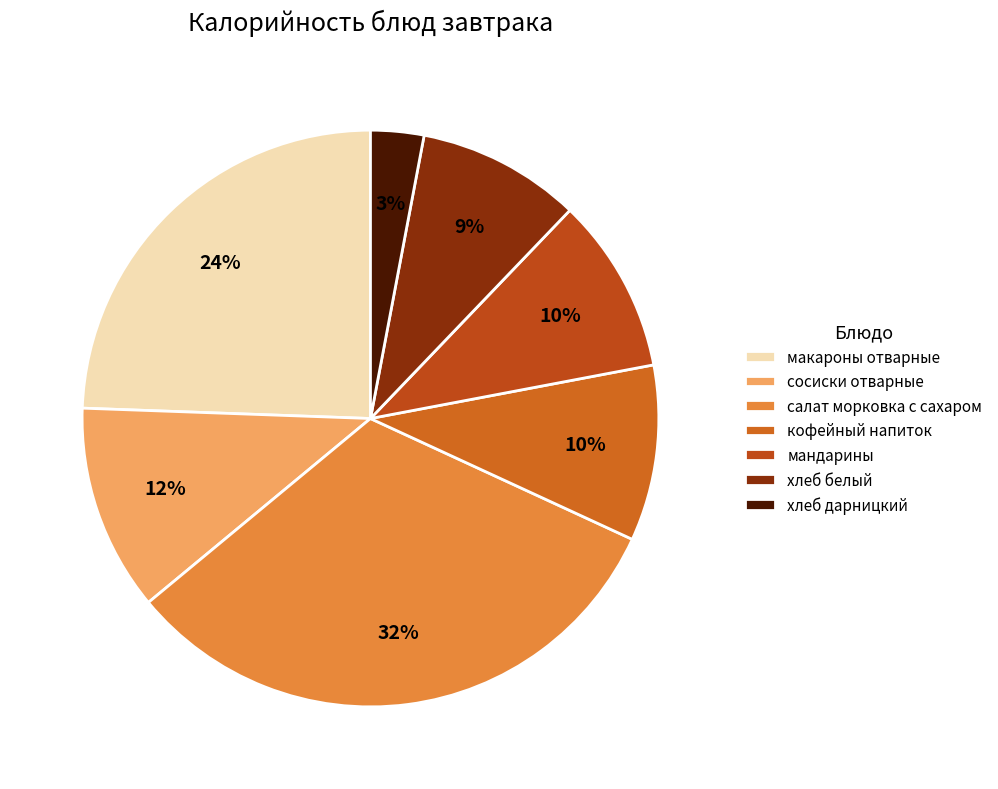

To the nearest percent, what is the difference between the largest and smallest slice percentages?

29%